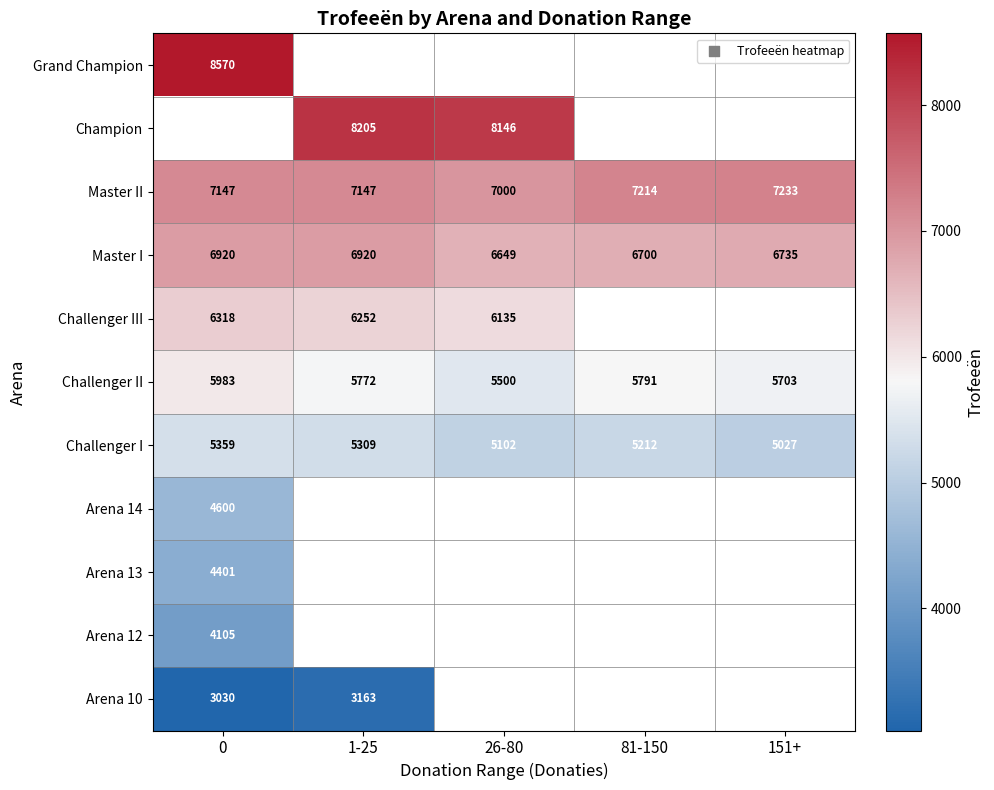

Is the value of Challenger II at 151+ greater than the value of Master I at 0?

No